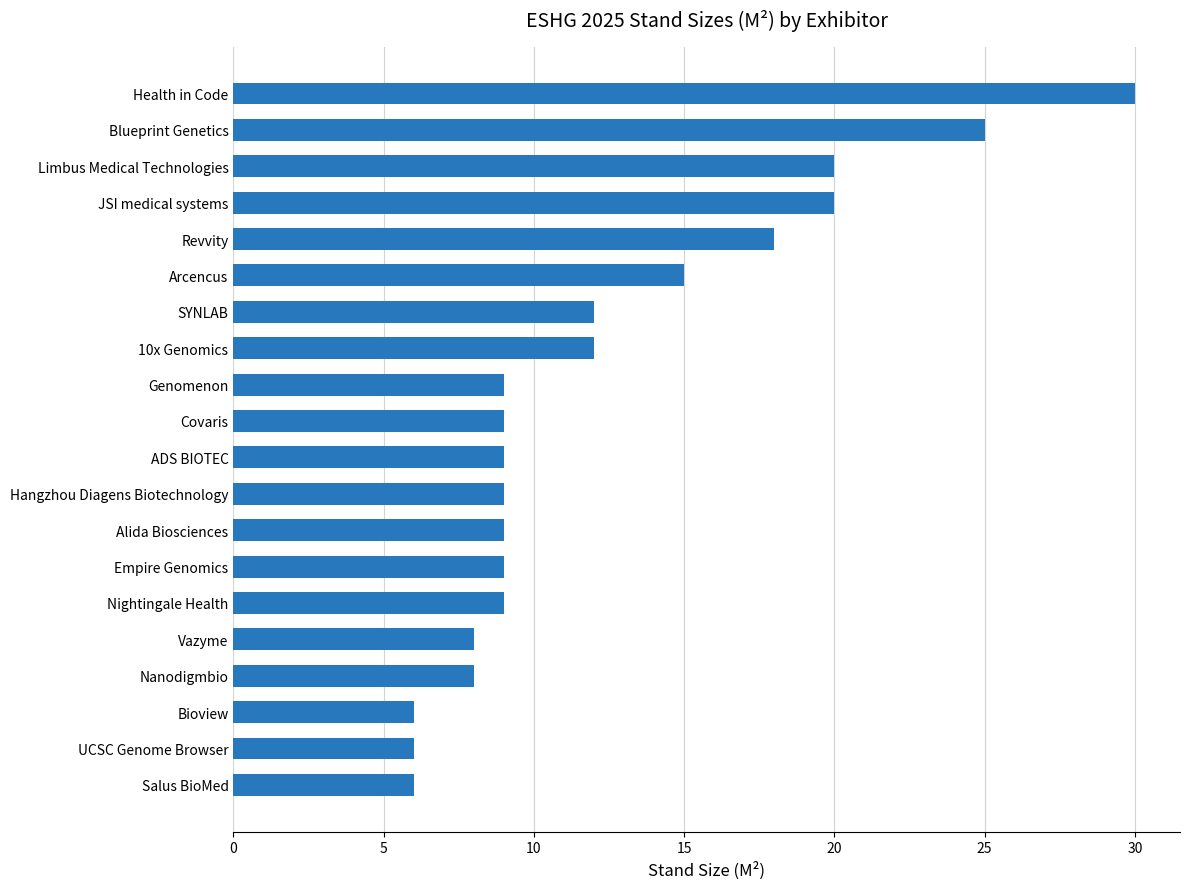

Is it true that the value at Hangzhou Diagens Biotechnology is 5?

False